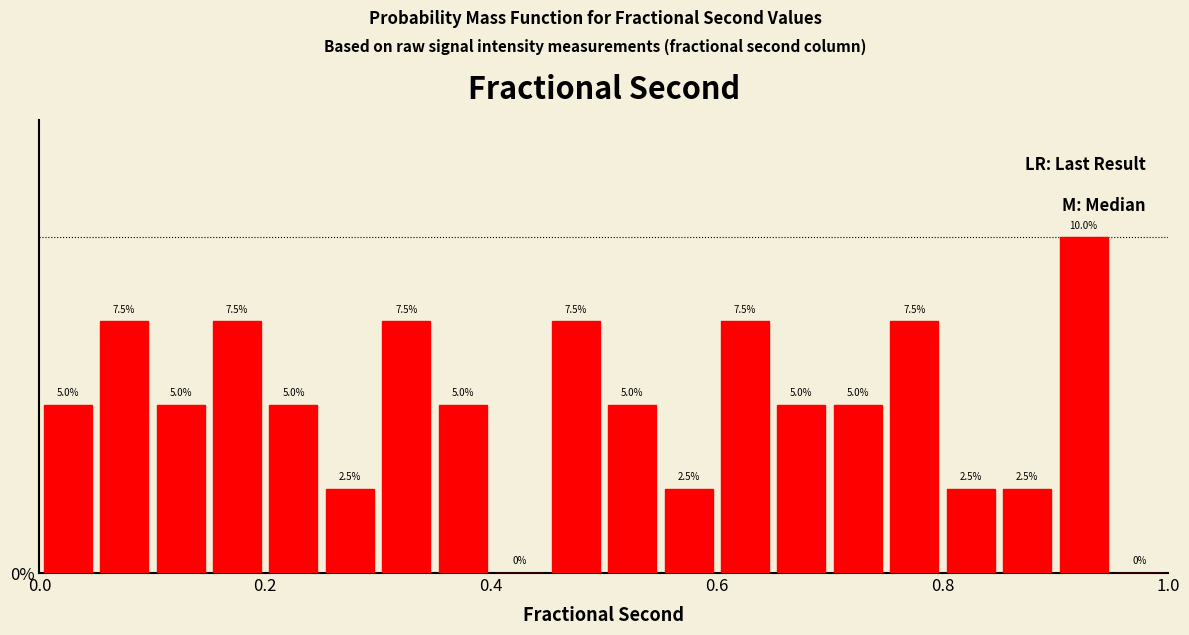

Read against the x-axis, roughly where is the centre of the tallest bar?

0.92